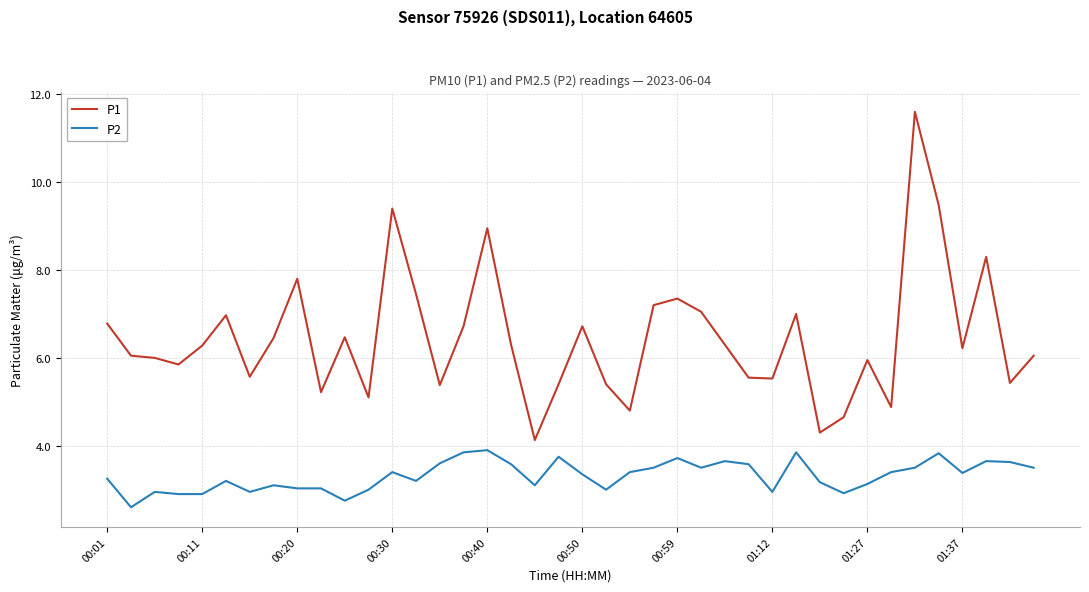

List the series in order of their peak value, highest first.

P1, P2